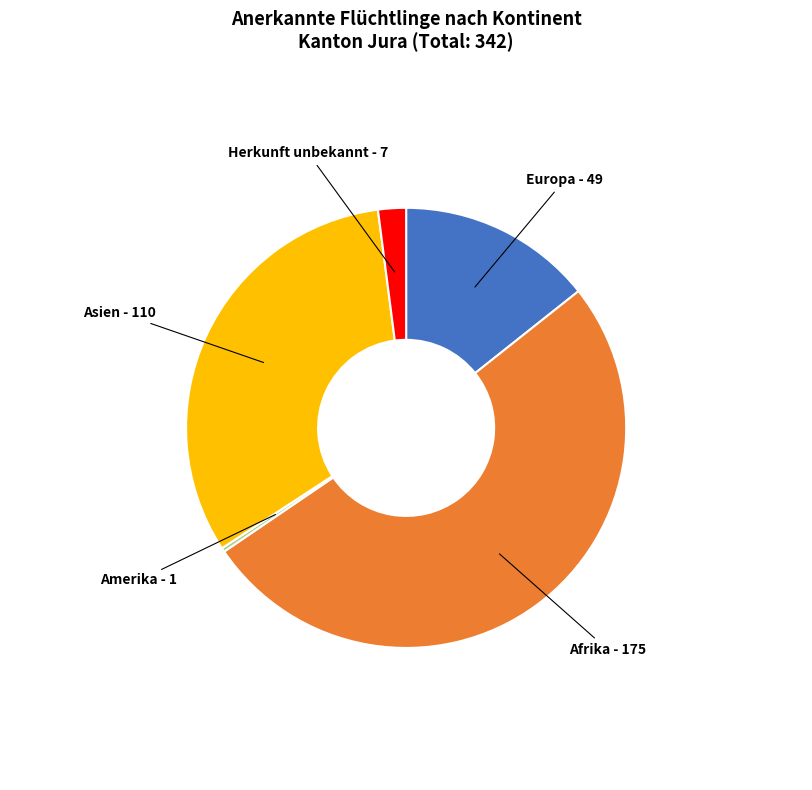

The Herkunft unbekannt slice represents 14% of the pie. True or false?

False